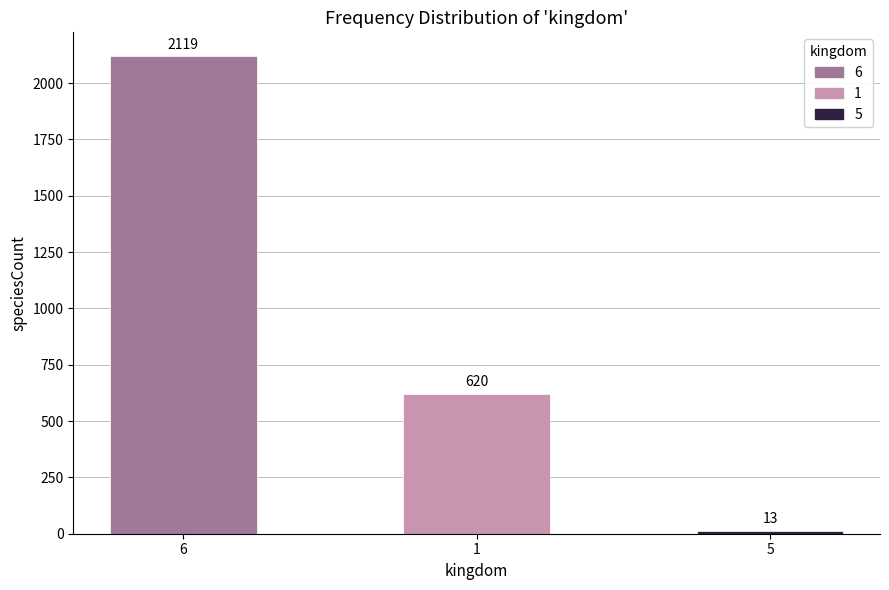

What is the sum of all values?

2752